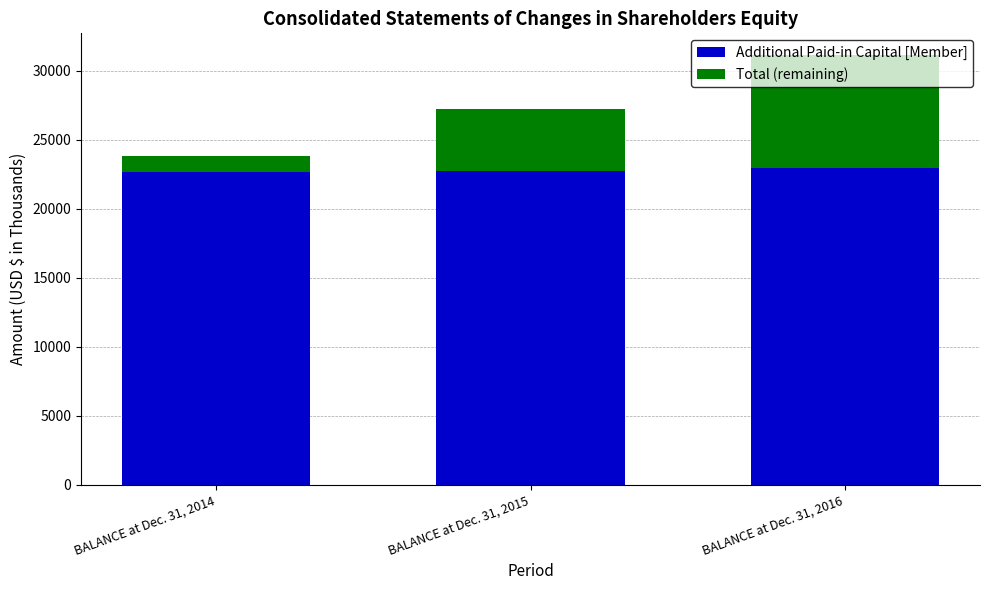

What is the total value across all series at BALANCE at Dec. 31, 2015?

27210